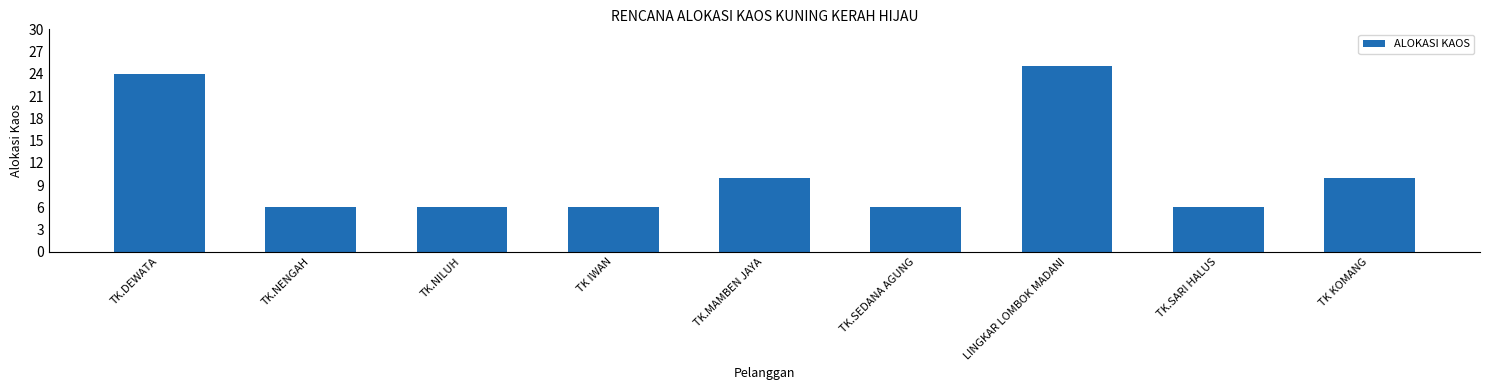

What is the sum of all values?

99